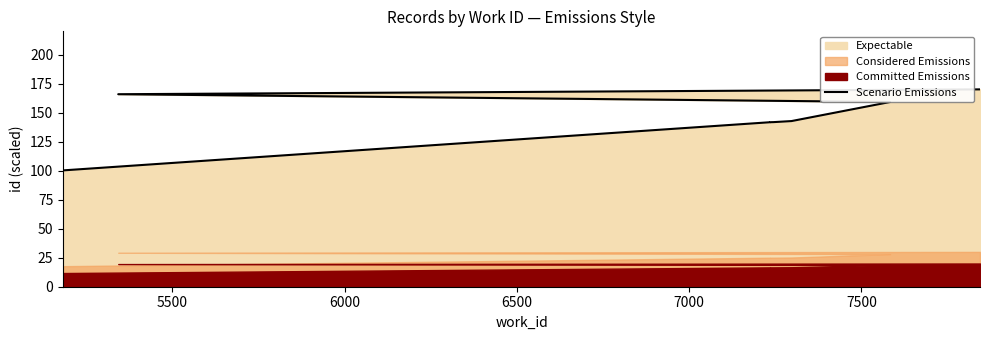

The value at 6000 is 44.7. True or false?

False